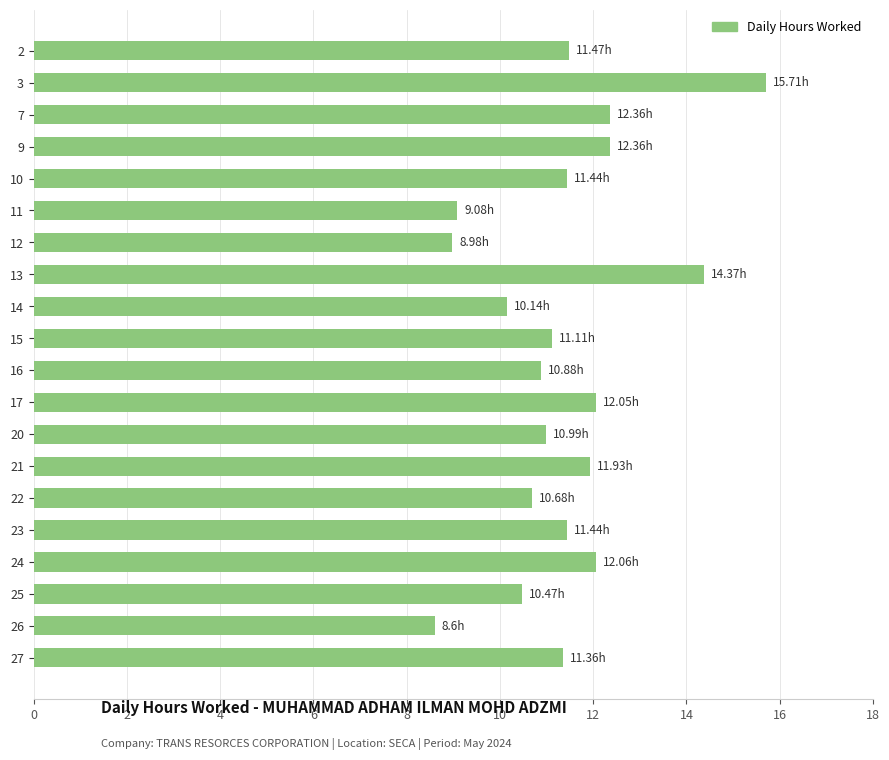

What is the sum of all values?

227.5